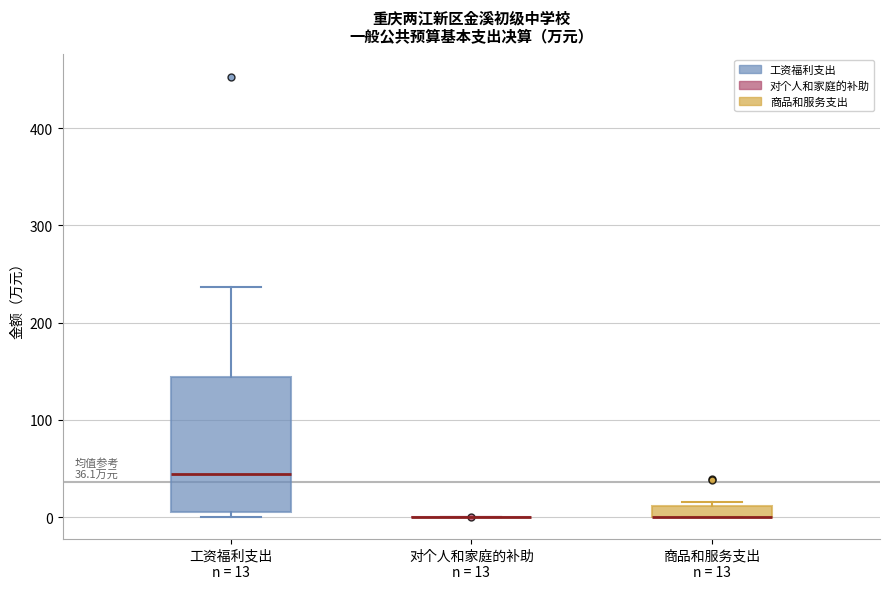

Comparing the boxes themselves (not the whiskers), which one is the tallest?

工资福利支出 n = 13